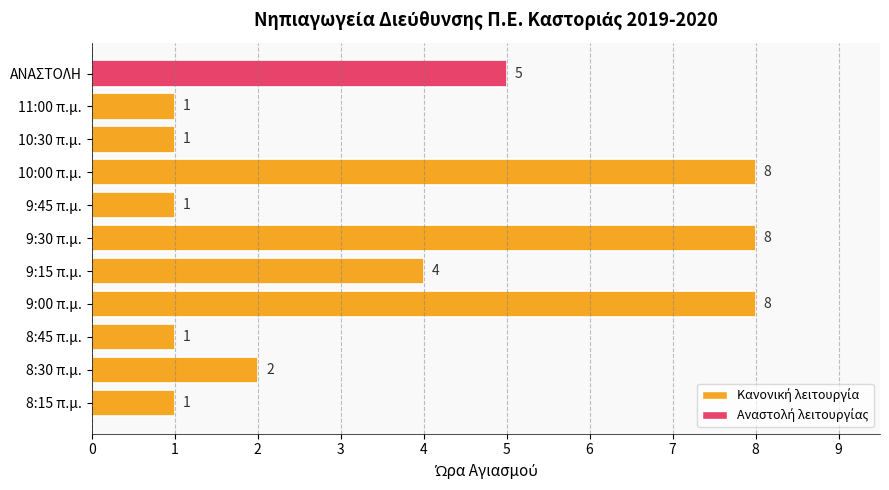

True or false: the data shows 1 at 8:30 π.μ..

False